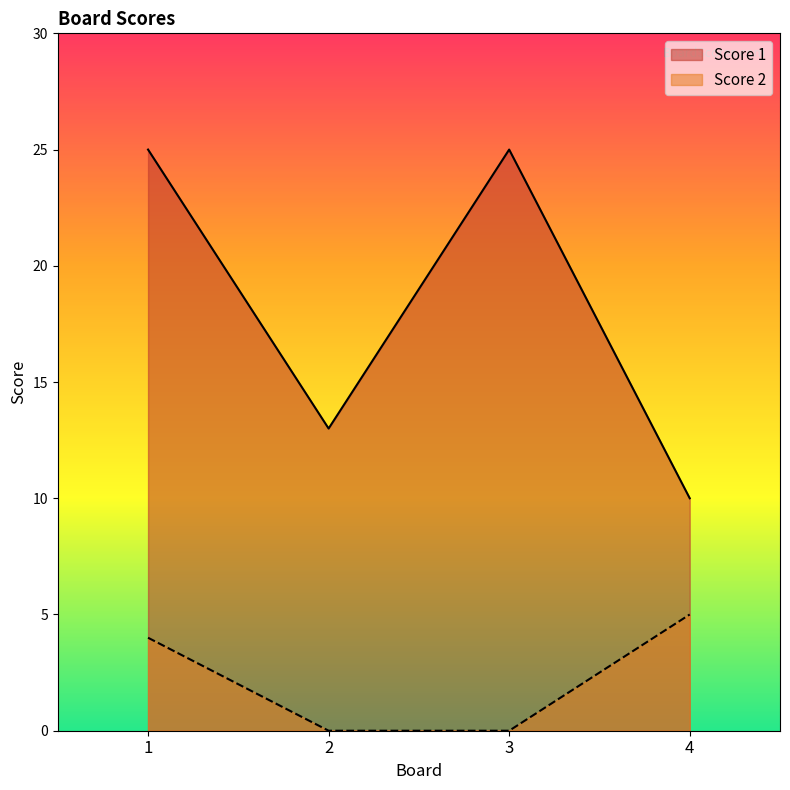

Rank the series by their average value, from lowest to highest.

Score 2, Score 1